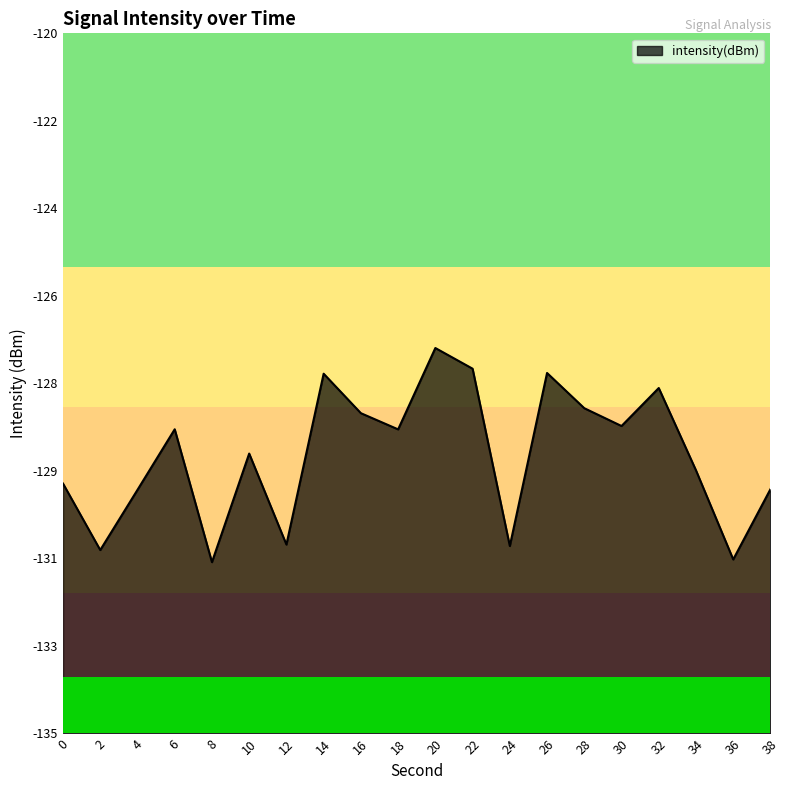

Does the chart have visible grid lines?

No